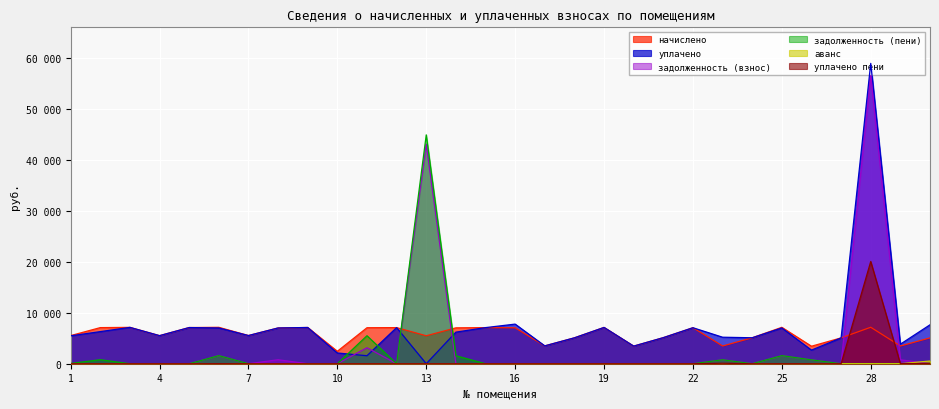

Does the chart display data point markers on the line(s)?

No